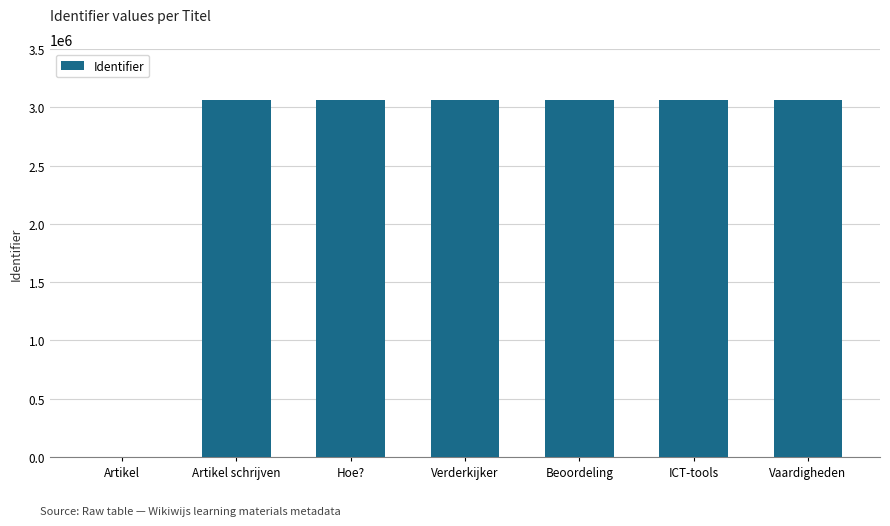

What is the average value?

2626397